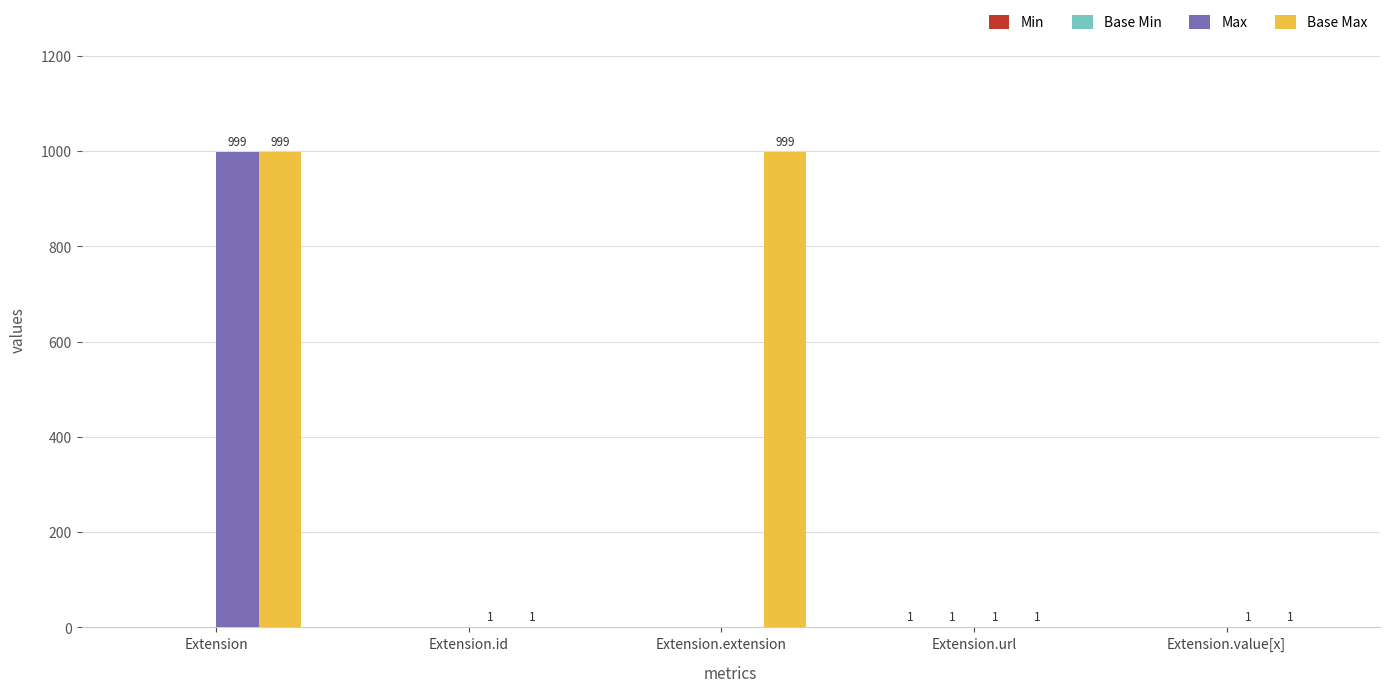

Which series has the widest spread of values?

Max